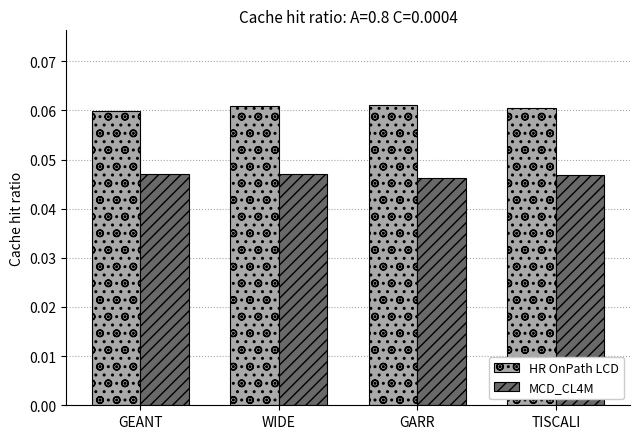

How many bars are there in total?

8